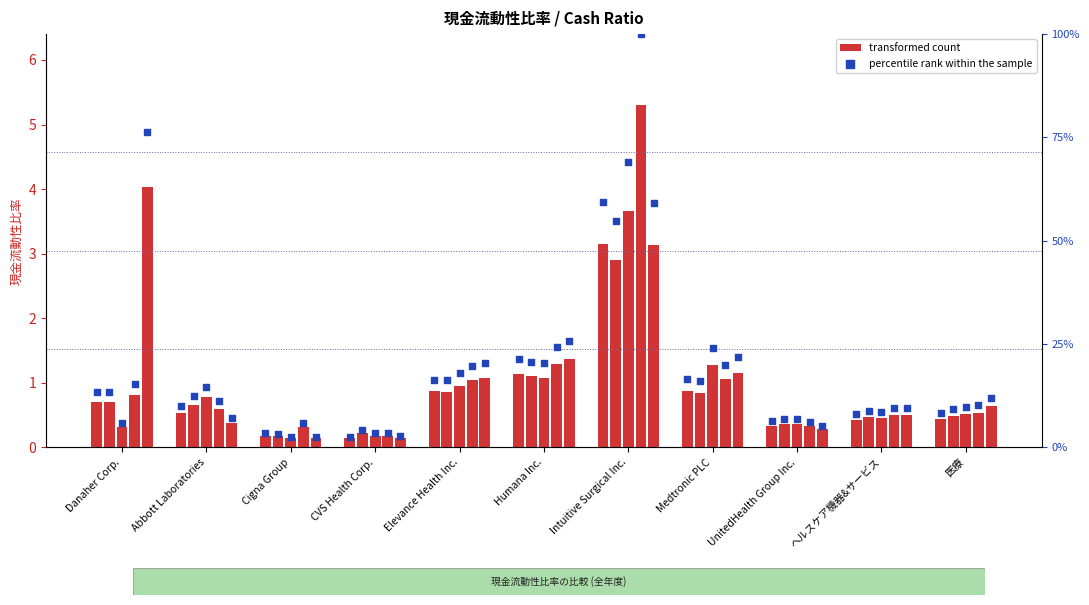

Which series contains the lowest Y value?

transformed count